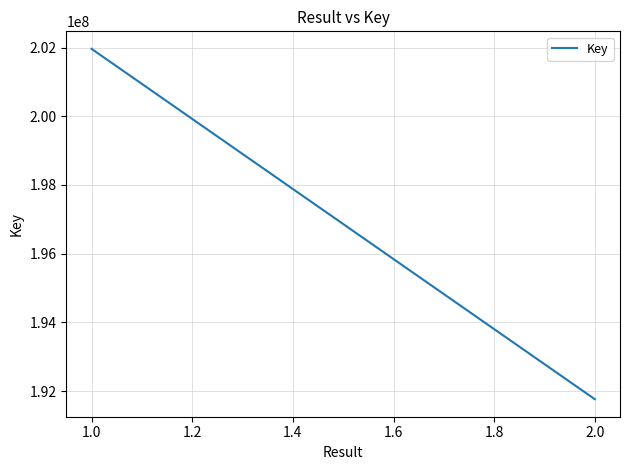

What position from the right is 1.0?

2